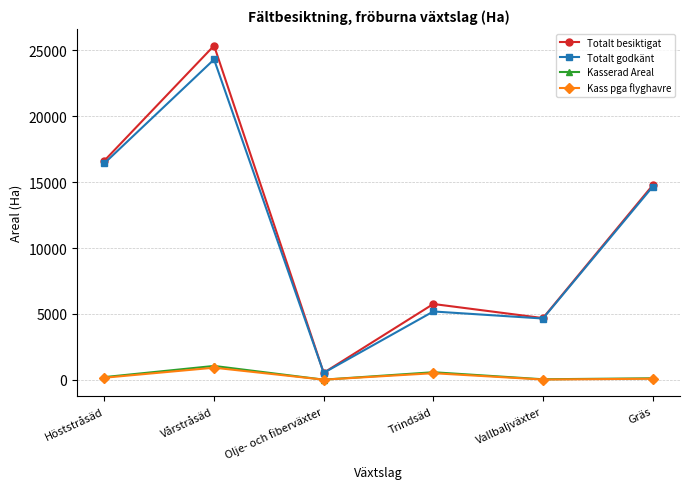

What is the total value across all series at Vårstråsäd?

51648.1